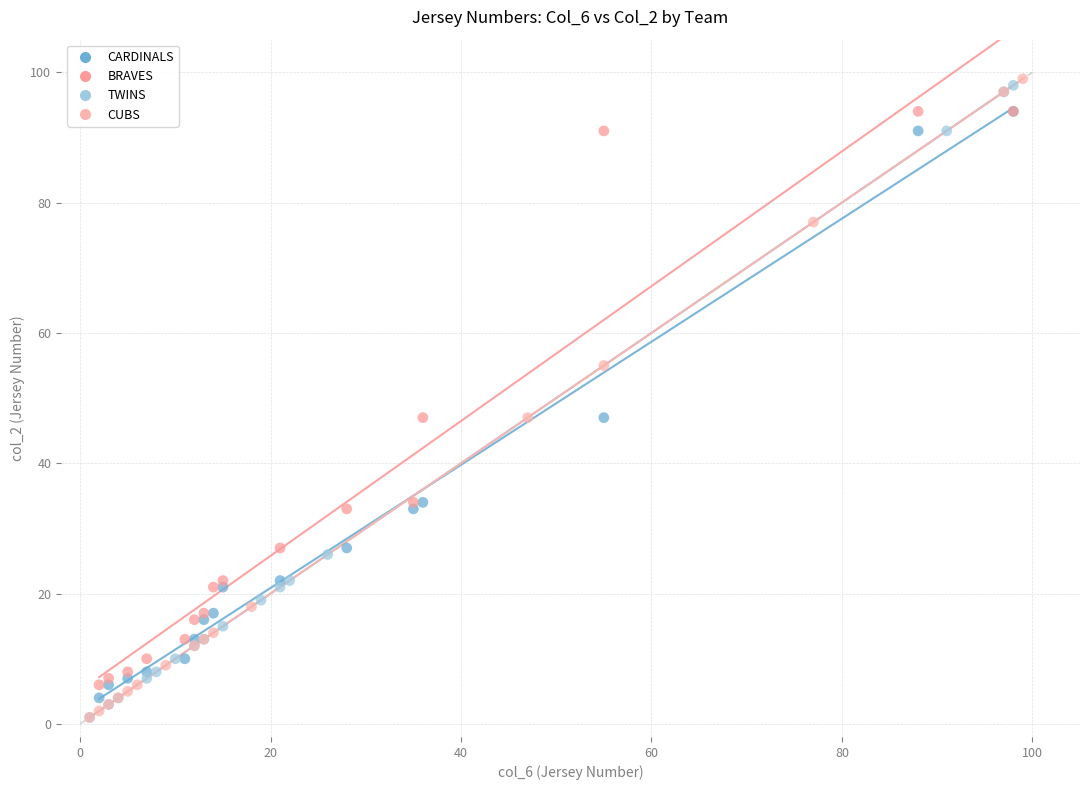

Which series has the widest spread of Y values?

CUBS